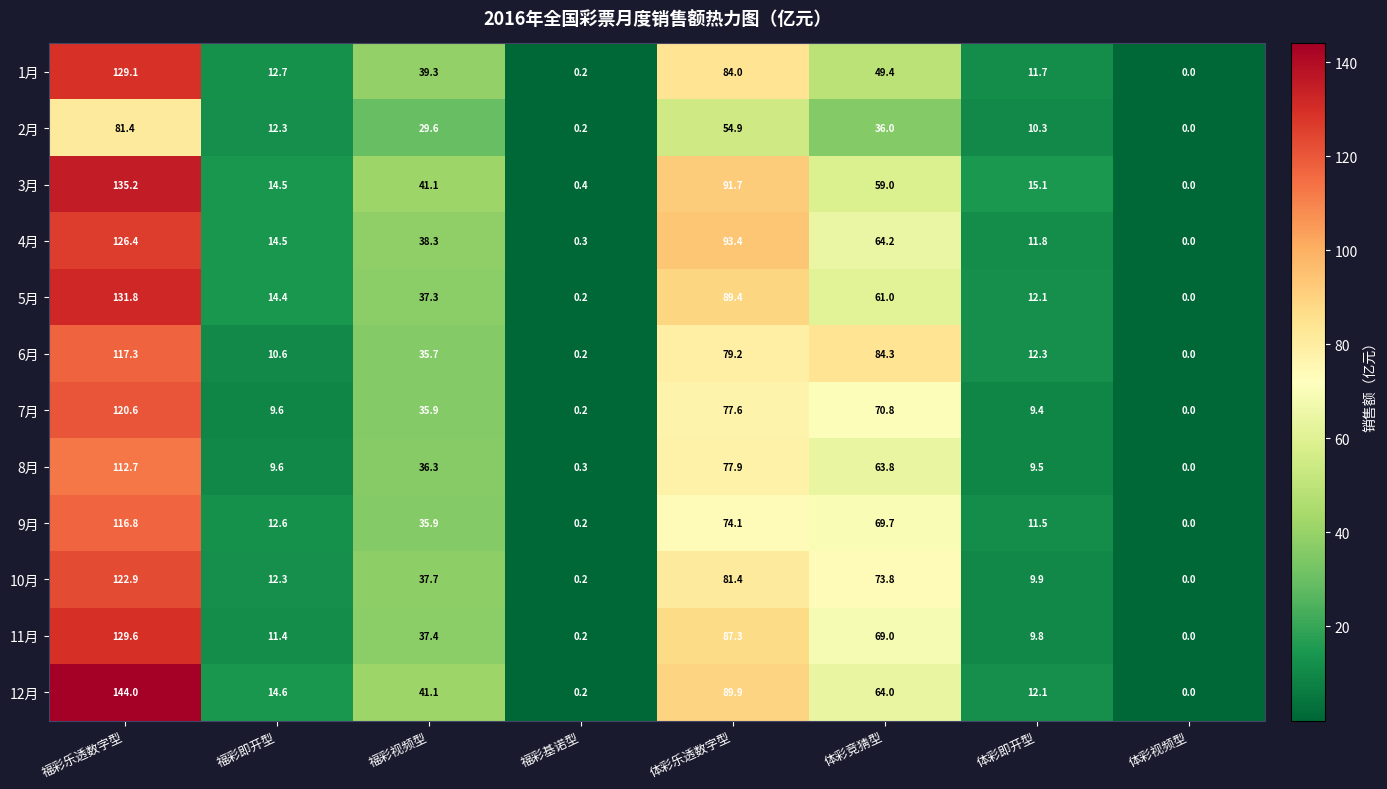

Is it true that 9月 equals 116.8 at 福彩乐透数字型?

True